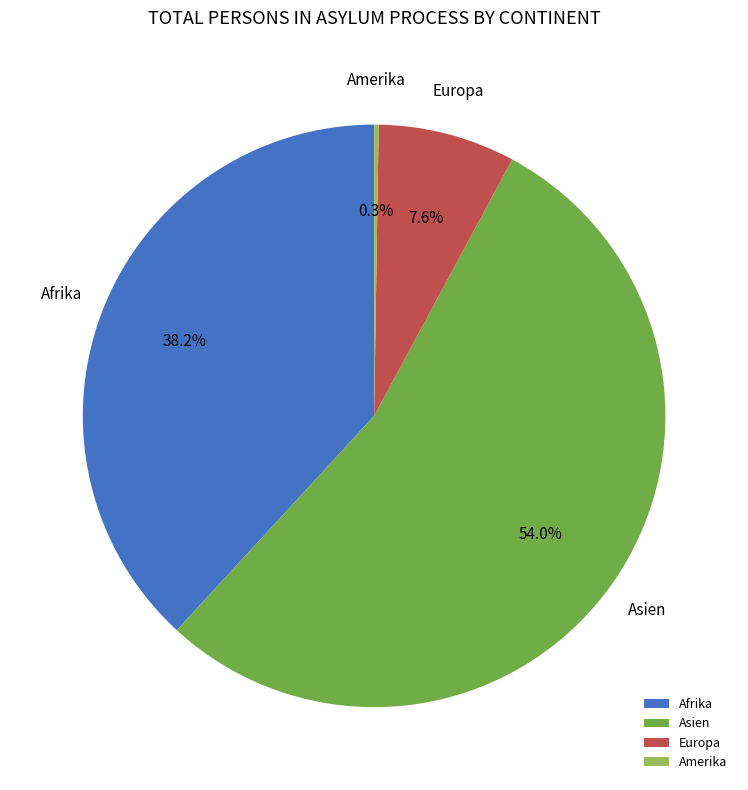

Is there any slice that represents more than half of the pie?

Yes